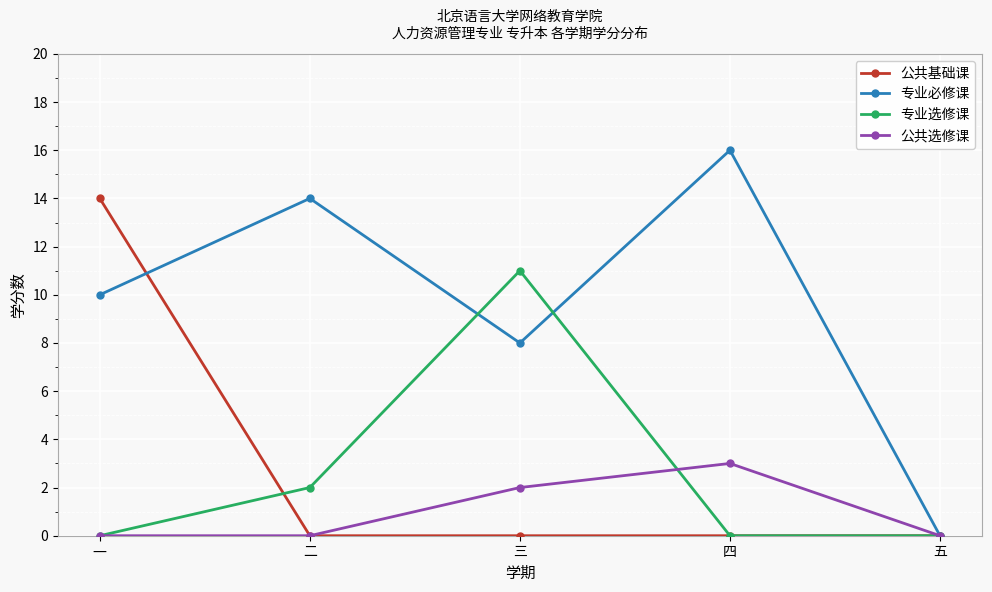

At how many categories does at least one series exceed 9?

4